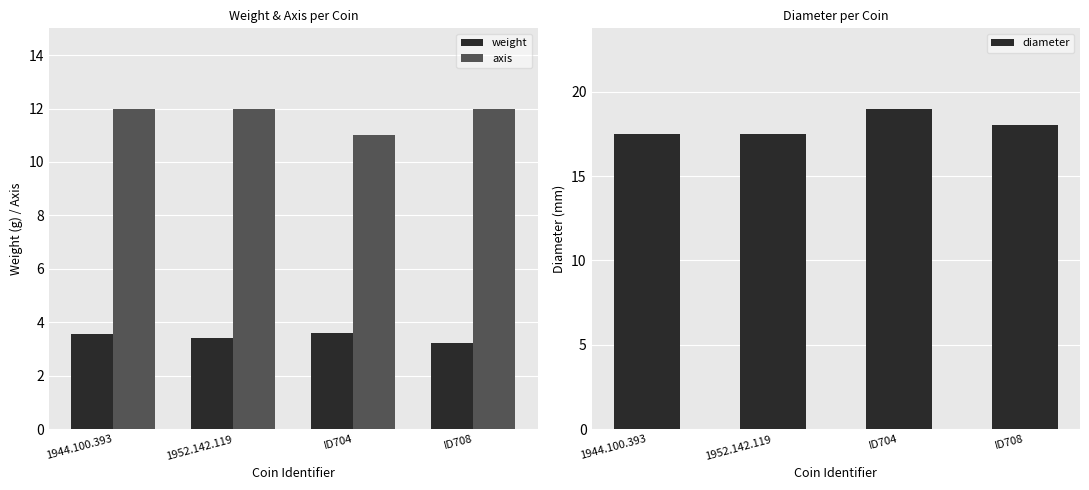

Read the weight value at ID708.

3.2